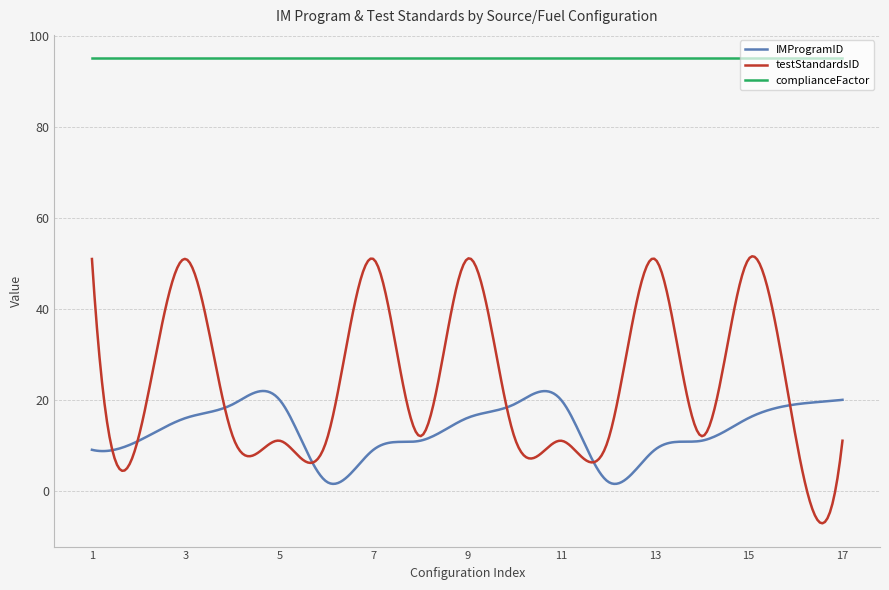

Rank the series by their maximum value, from lowest to highest.

IMProgramID, testStandardsID, complianceFactor